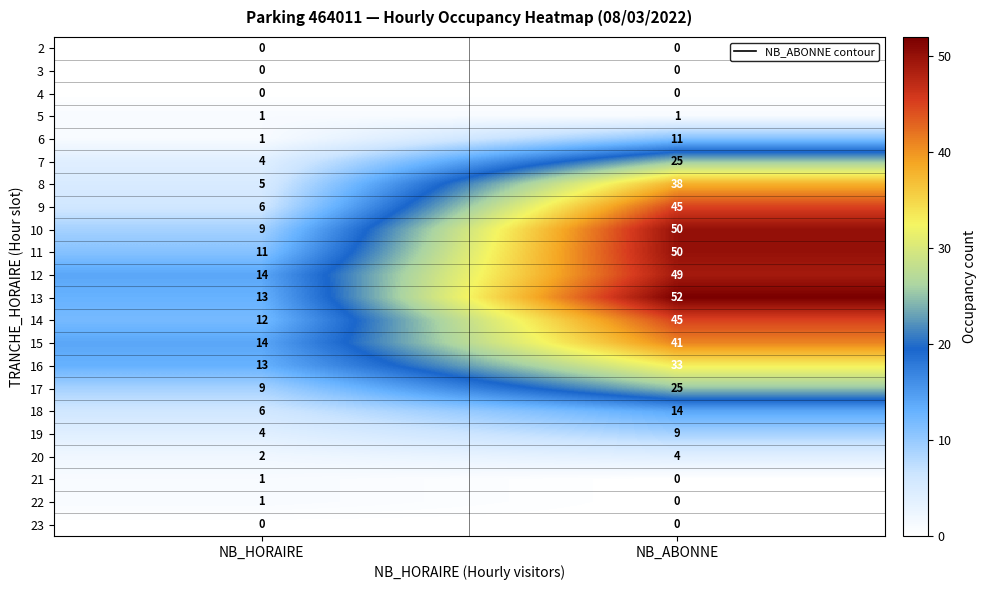

At which category is the sum across all series the highest?

NB_ABONNE